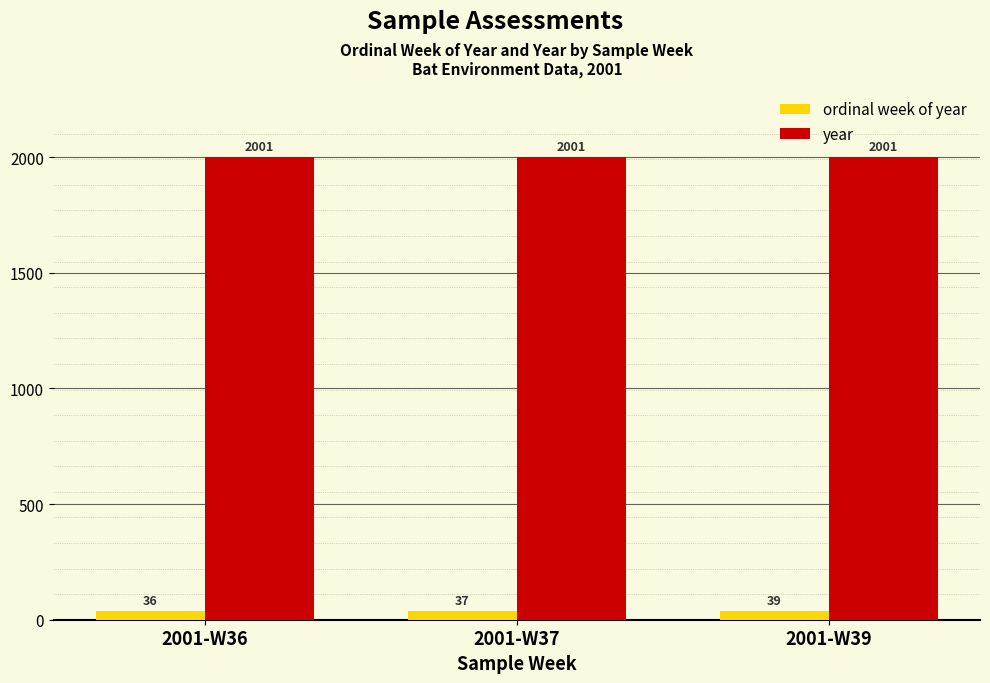

Where is ordinal week of year nearest to the value 37?

2001-W37